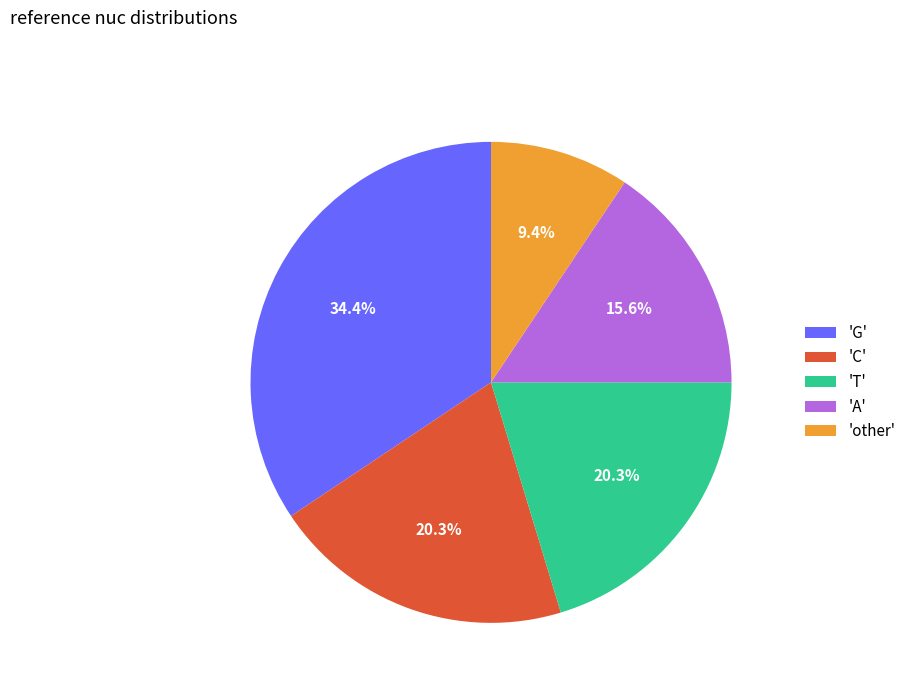

Count the number of slices in the pie.

5